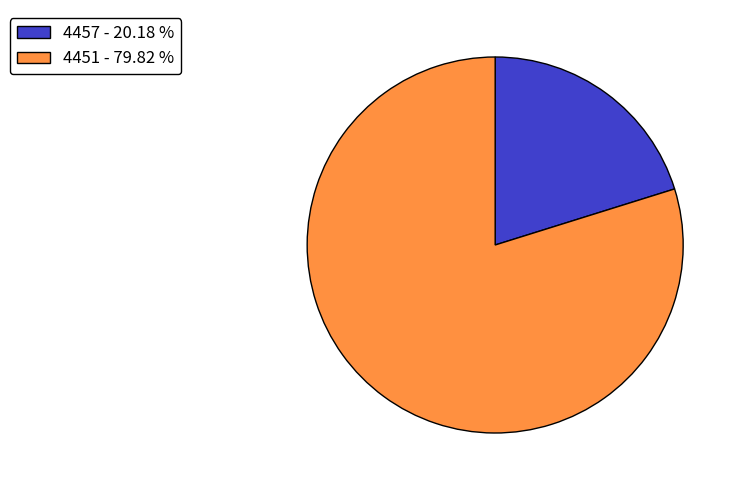

Rank the categories by value from highest to lowest.

4451, 4457